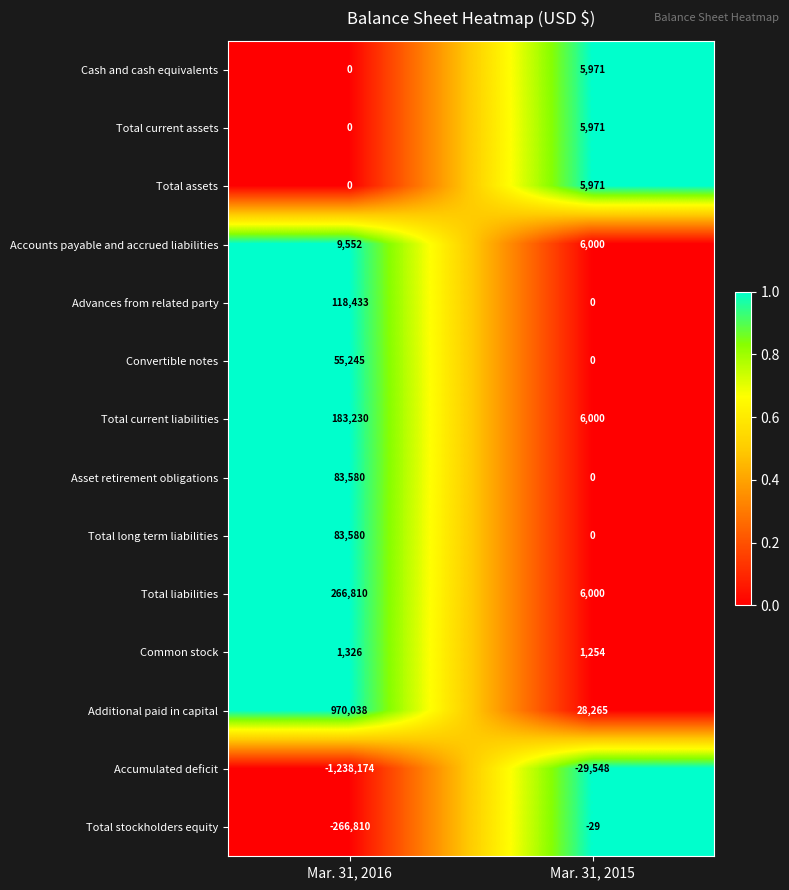

Is the value of Common stock at Mar. 31, 2015 greater than the value of Total current liabilities at Mar. 31, 2016?

No